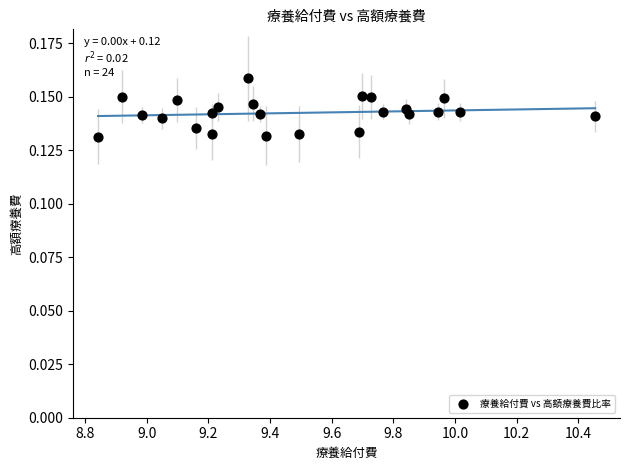

What is the range of X values (max minus min)?

1.6